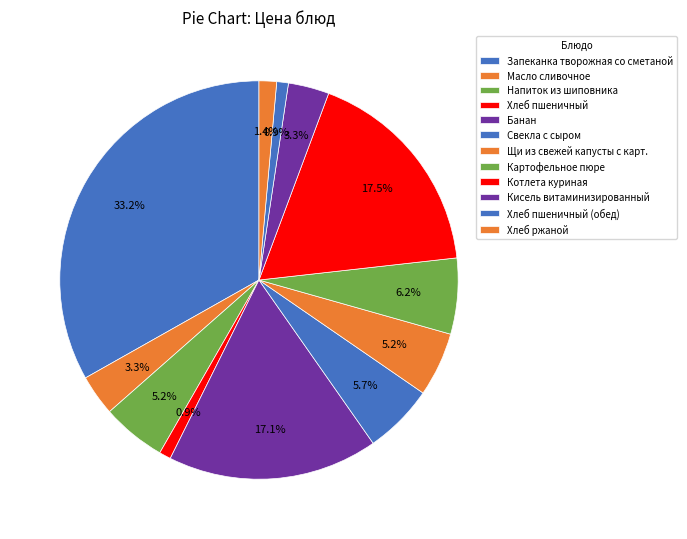

What is the change in value from Хлеб пшеничный to Котлета куриная?

+35